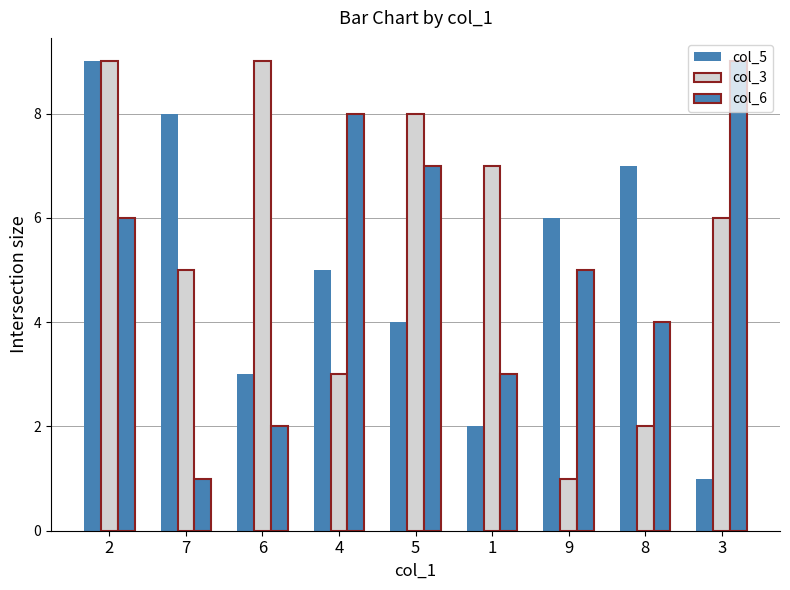

Count the number of data series in this chart.

3